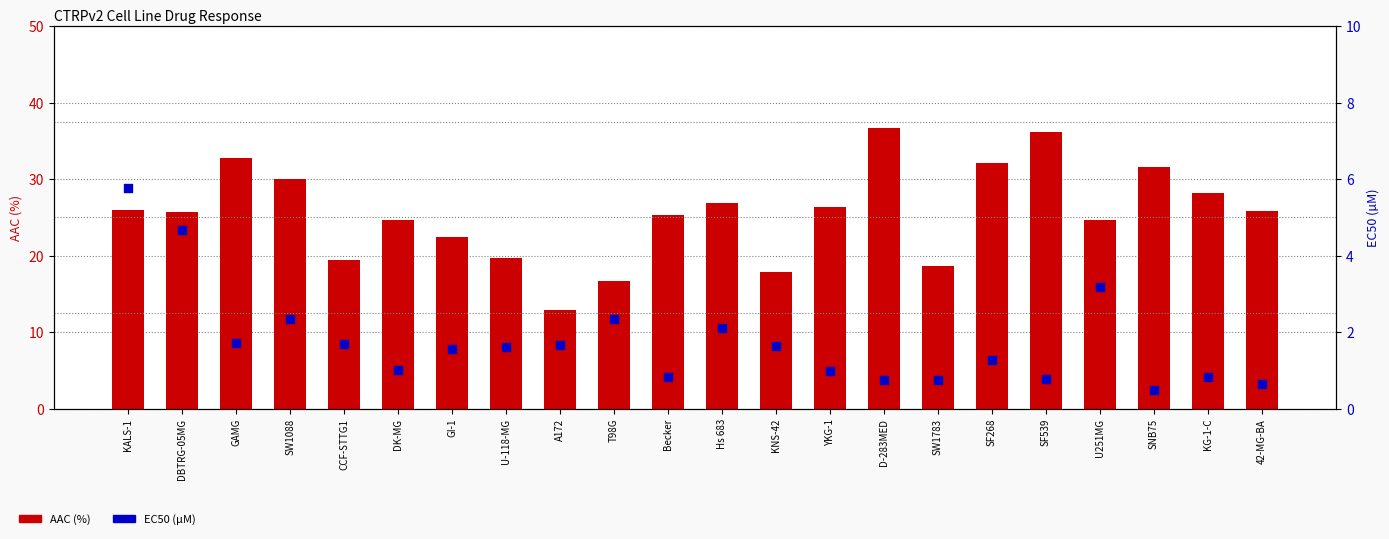

What are all the series names shown in the legend?

AAC (%), EC50 (µM)